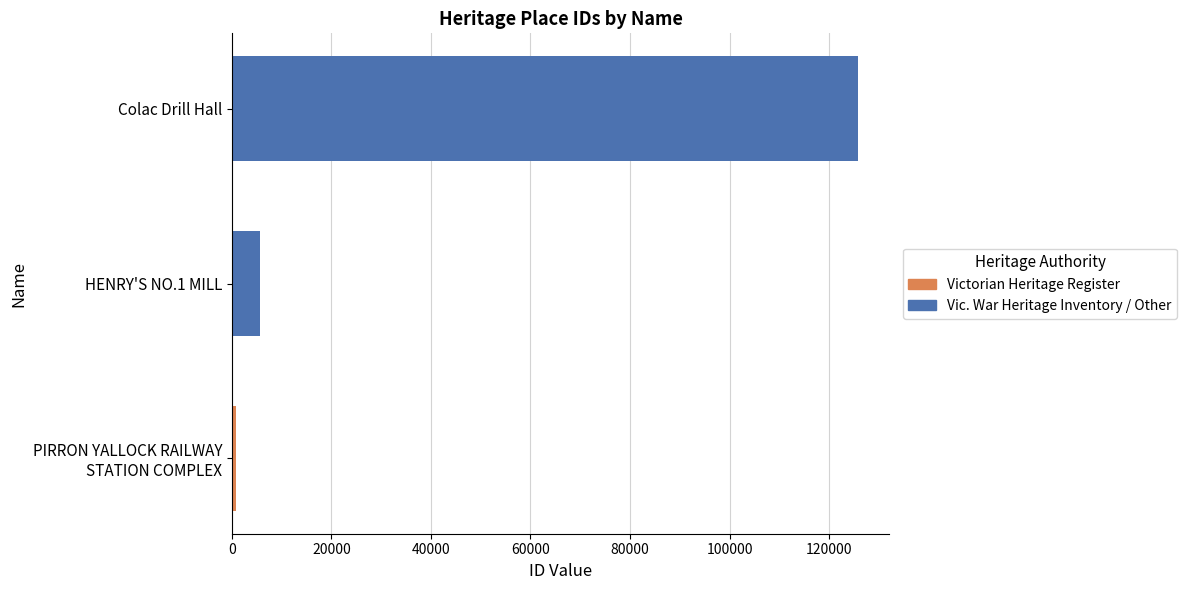

Is it true that the value at Colac Drill Hall is 125799?

True